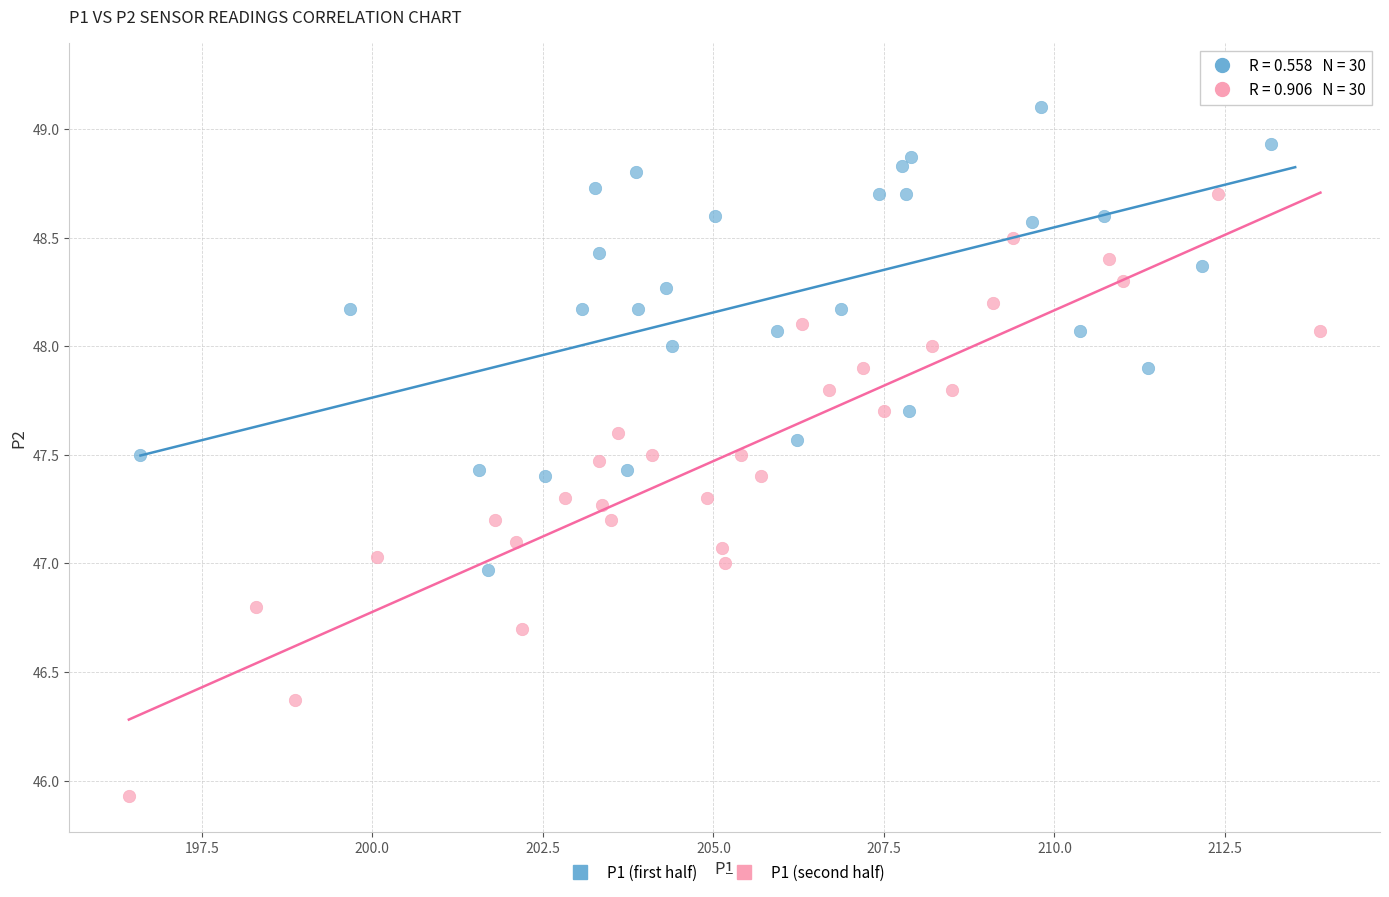

Which series has the largest Y range (max minus min)?

P1 (second half)